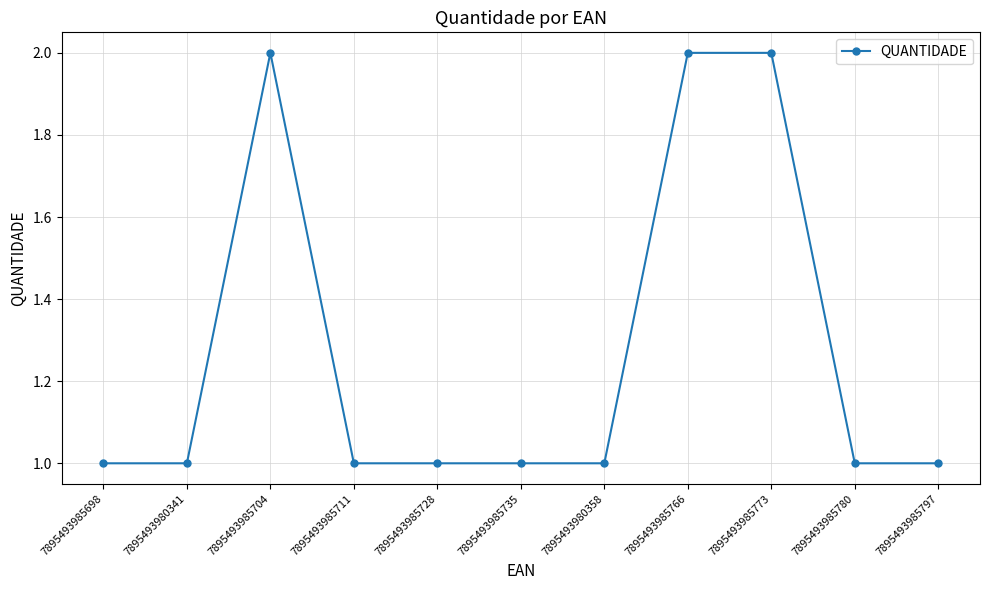

What position from the right is 7895493985728?

7